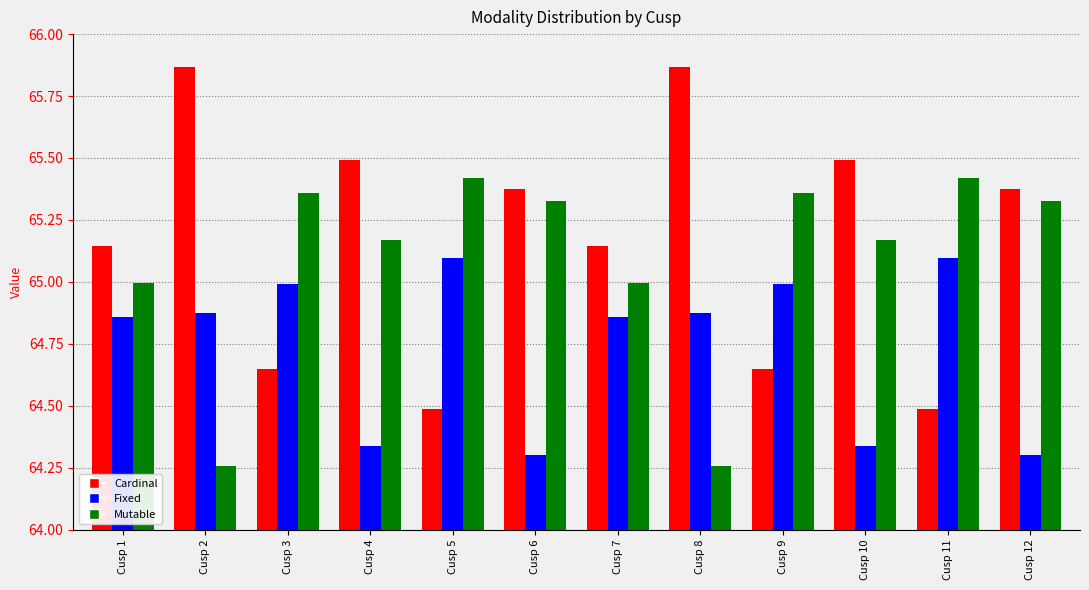

What is the lowest value of the Cardinal series?

64.5